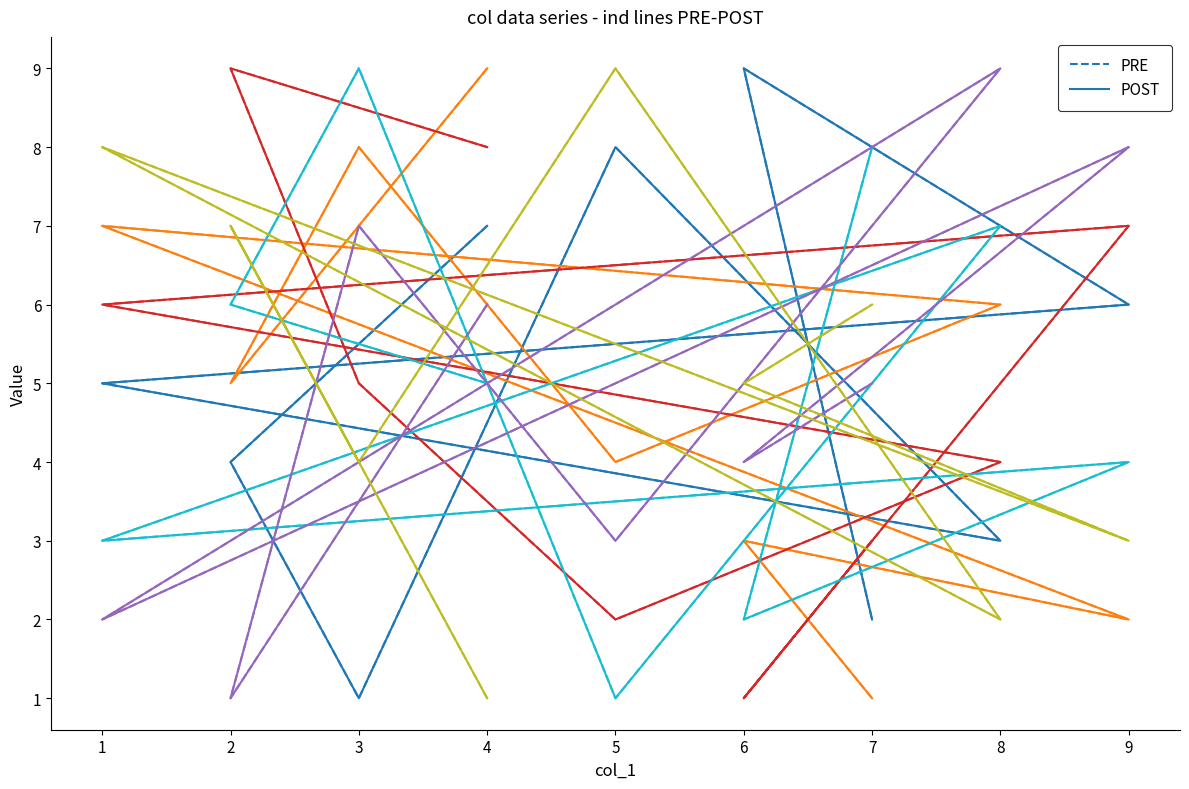

Which label corresponds to the smallest value in the chart?

3